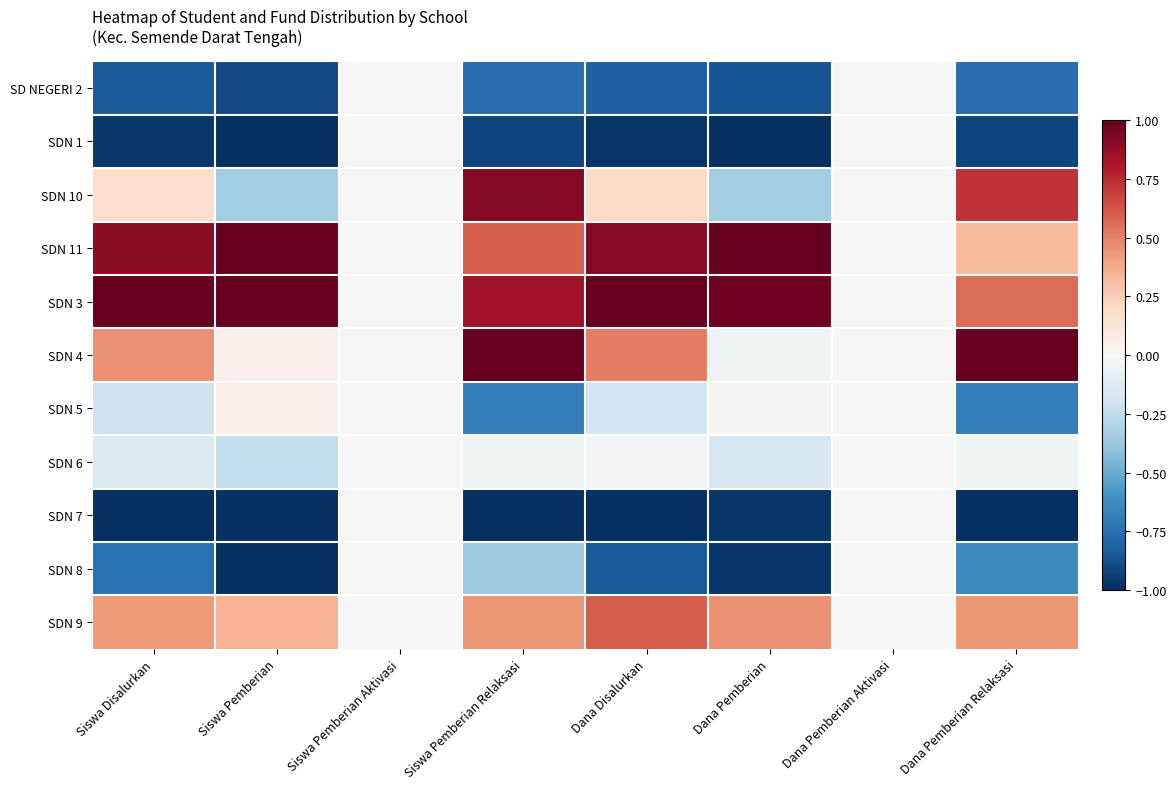

Which series has the largest total across all categories?

SDN 3